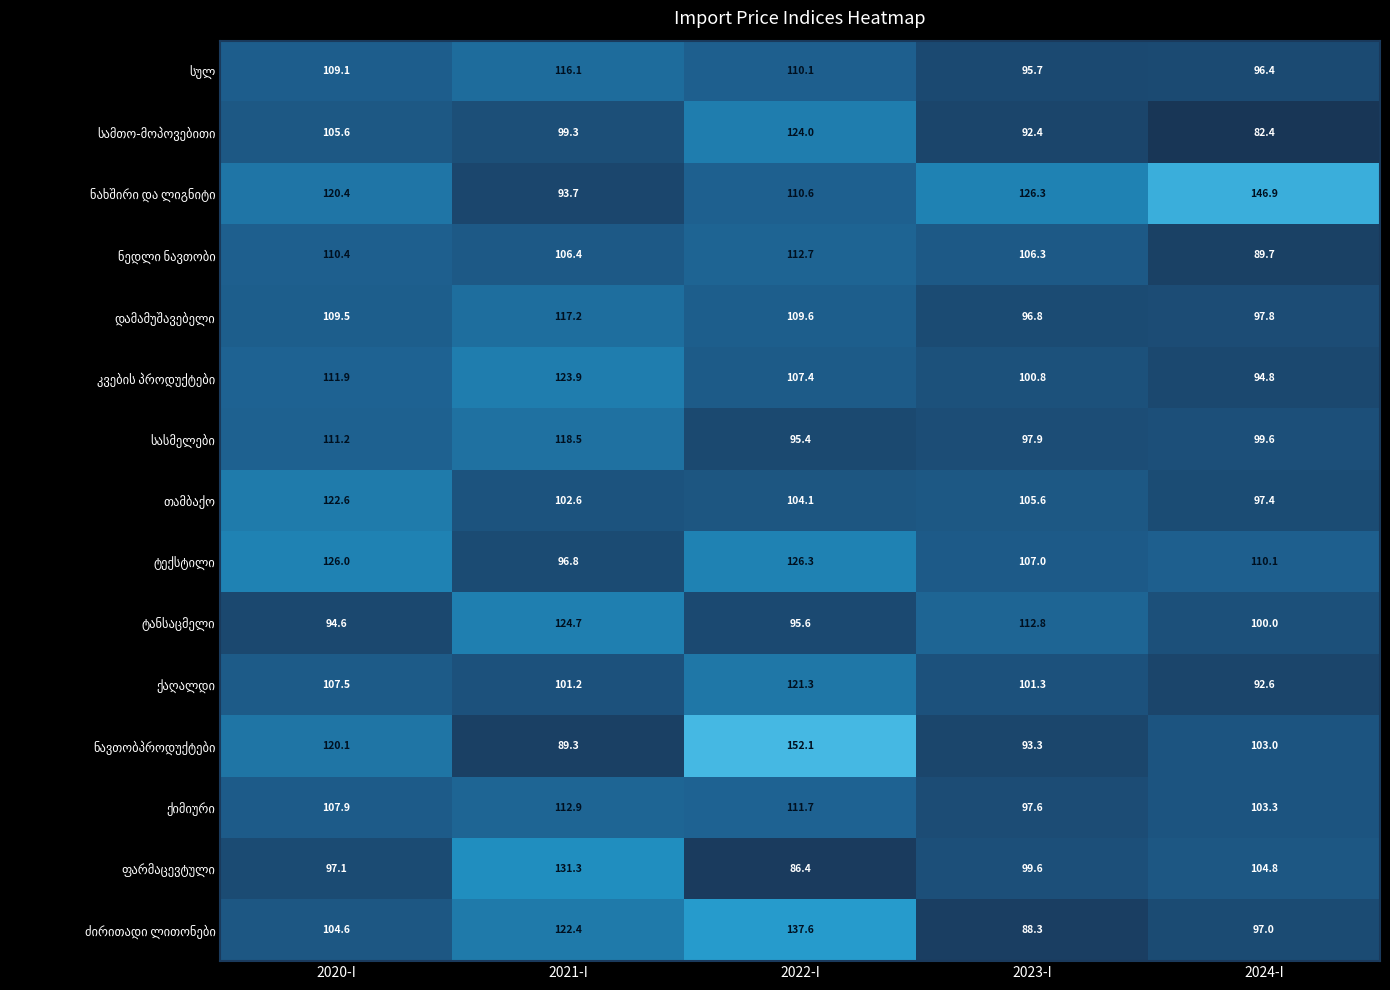

Which label corresponds to the smallest value in the chart?

2024-I